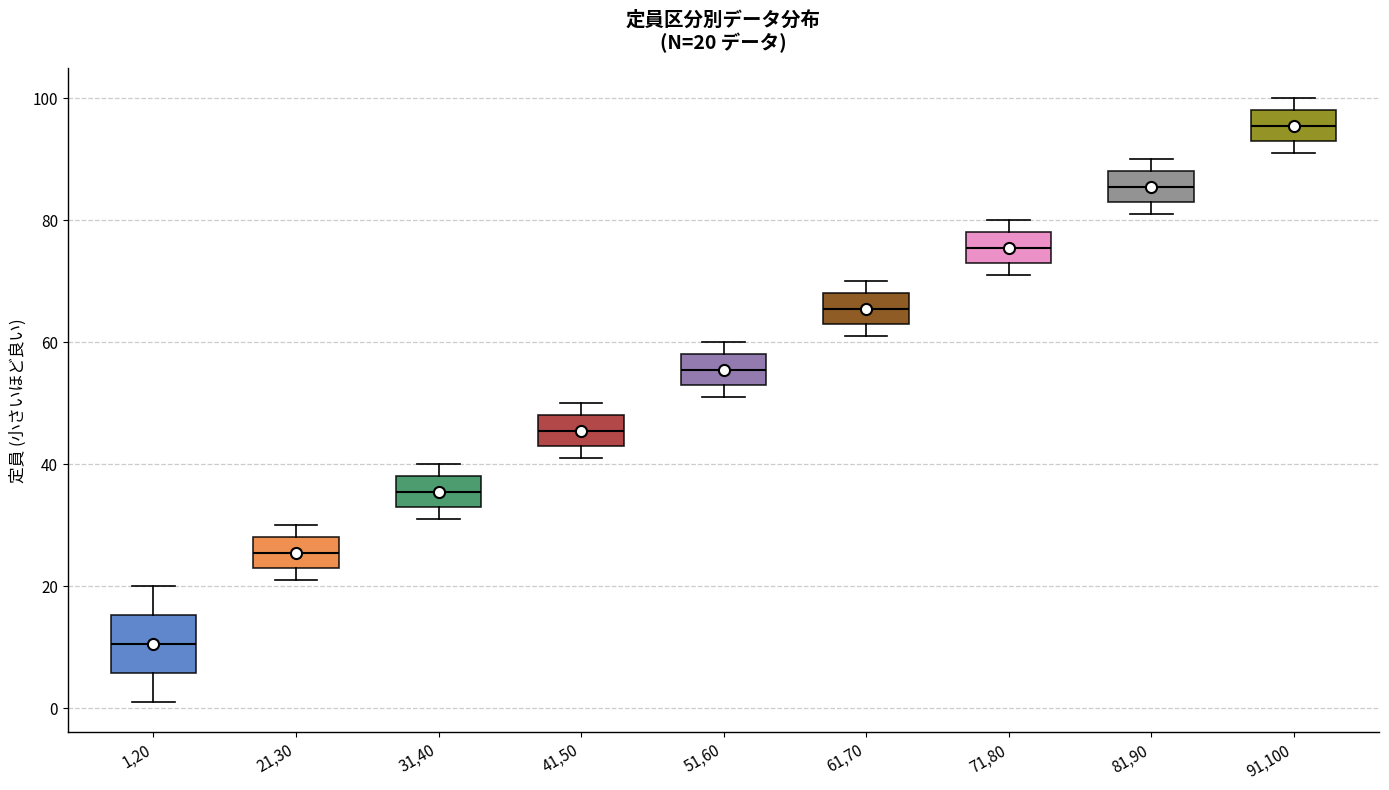

Which box is the tallest, from its lower edge to its upper edge?

1,20